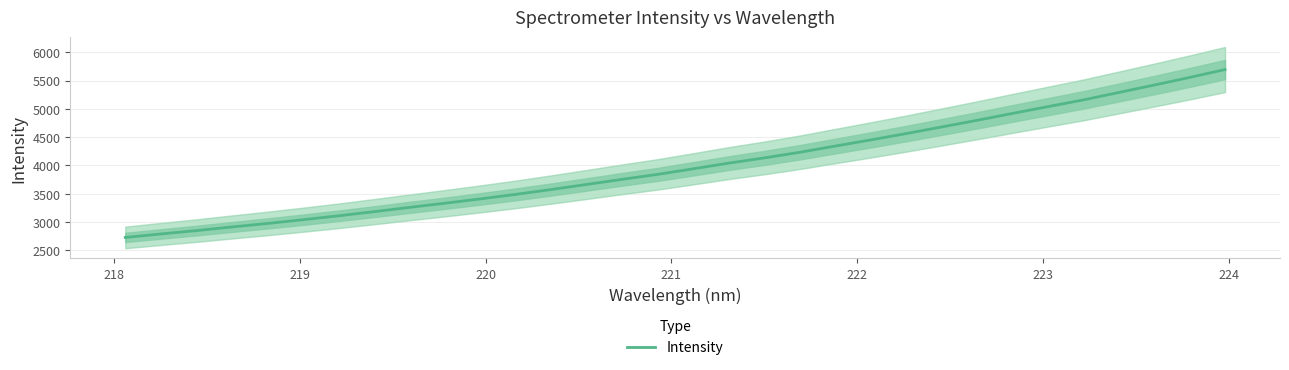

Reading left to right, transcribe all the data shown in this chart.

2725.9	2787.7	2846.9	2911.2	2972.9	3039.2	3108.3	3181.4	3257.2	3330.8	3407.4	3487.8	3573.7	3663.3	3753.8	3841.4	3939.6	4040.0	4131.8	4231.3	4341.3	4449.8	4562.1	4678.7	4796.5	4918.4	5038.2	5157.5	5288.5	5420.1	5554.7	5694.4